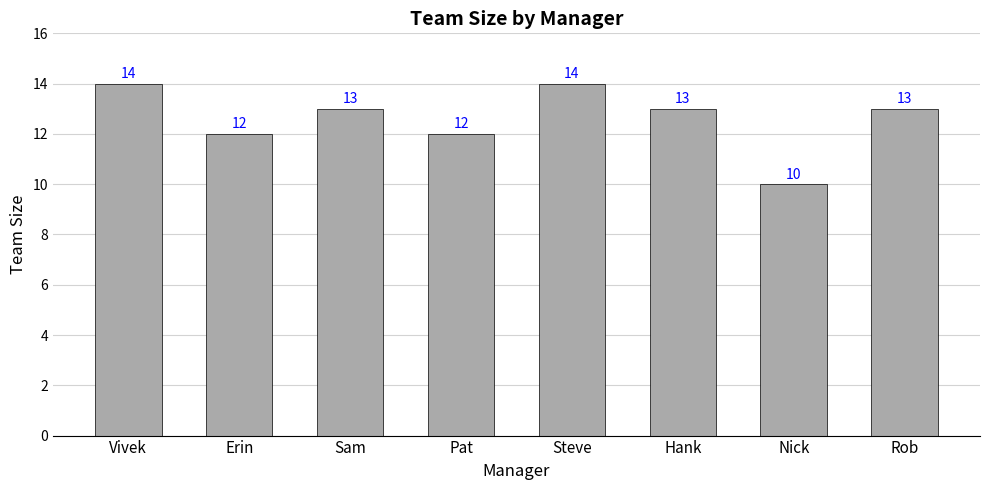

What is the greatest value displayed?

14